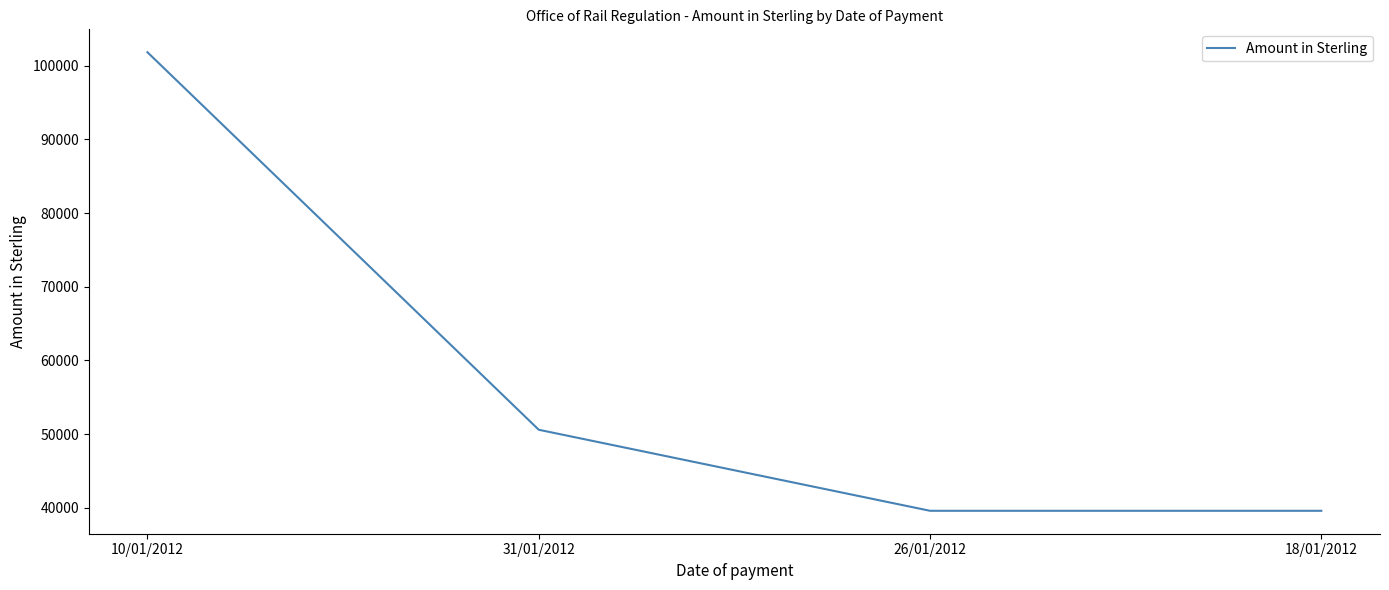

Which category has the highest value across all series?

10/01/2012